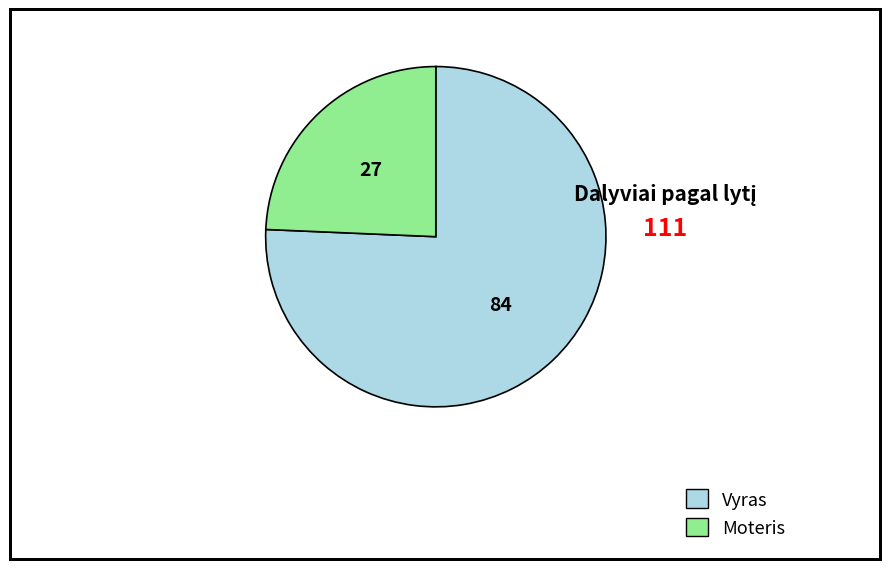

Is it true that Moteris is 12% of the pie?

False